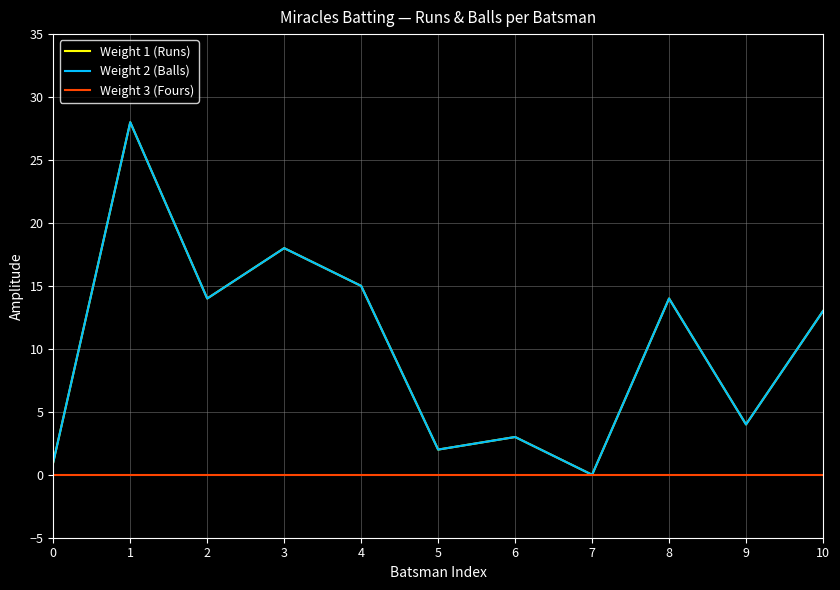

What is the difference between the Weight 1 (Runs) values at 4 and 1?

13